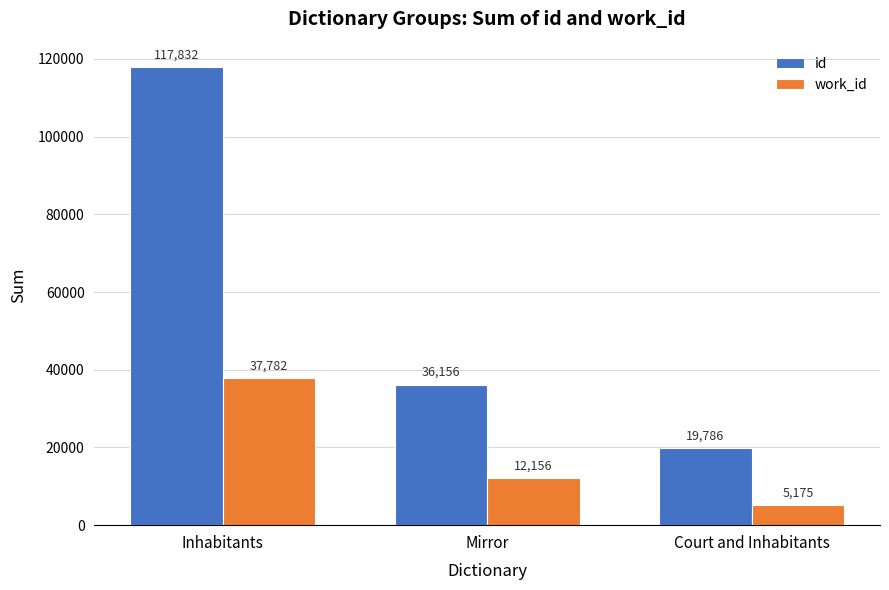

How many values in the work_id series are below 12156?

1